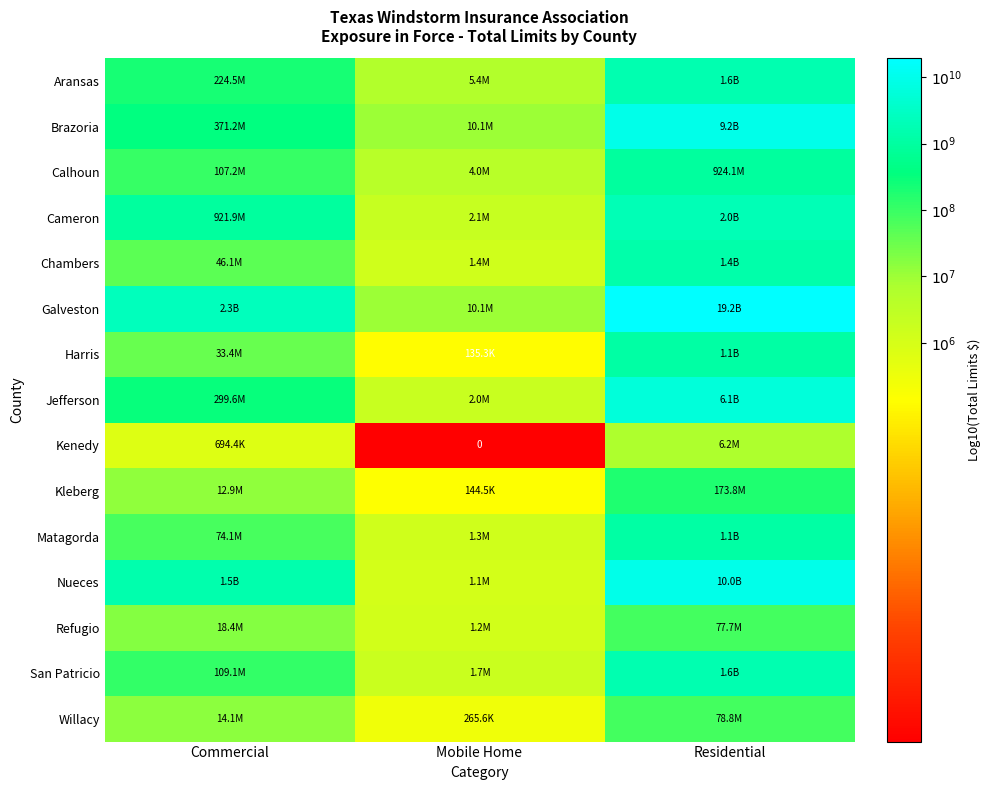

Which category has the highest value across all series?

Residential